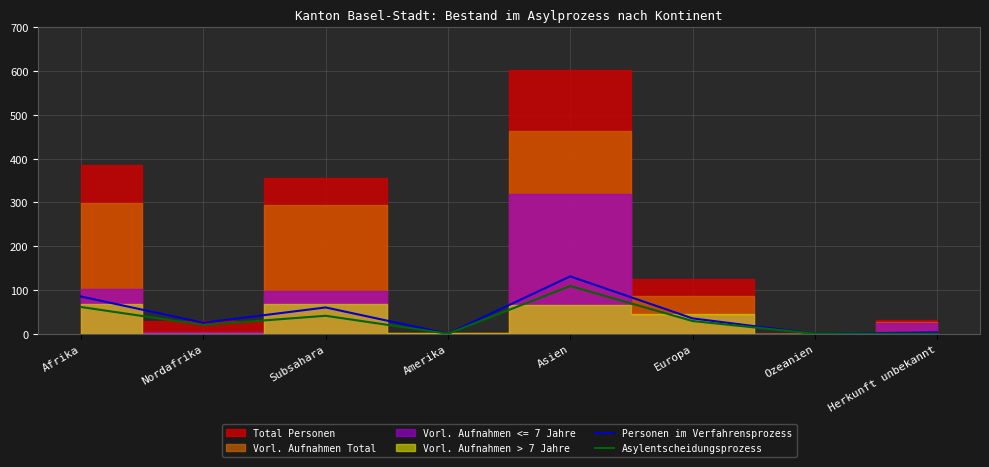

Where does the Personen im Verfahrensprozess series first go above 35?

Afrika